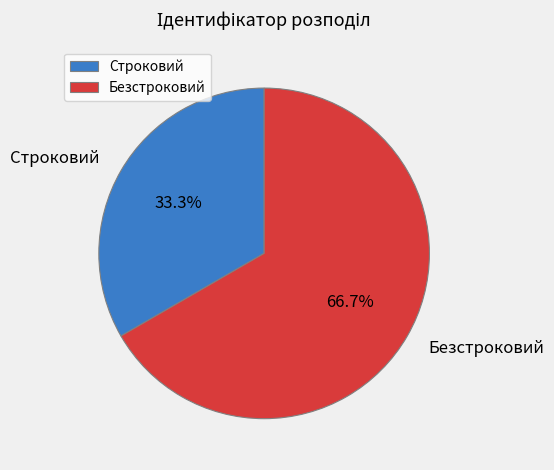

Which category accounts for the majority?

Безстроковий